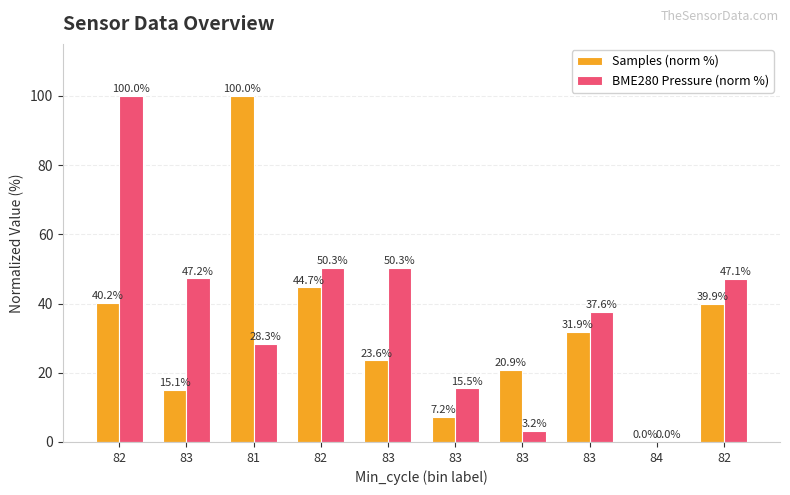

Count the number of data series in this chart.

2